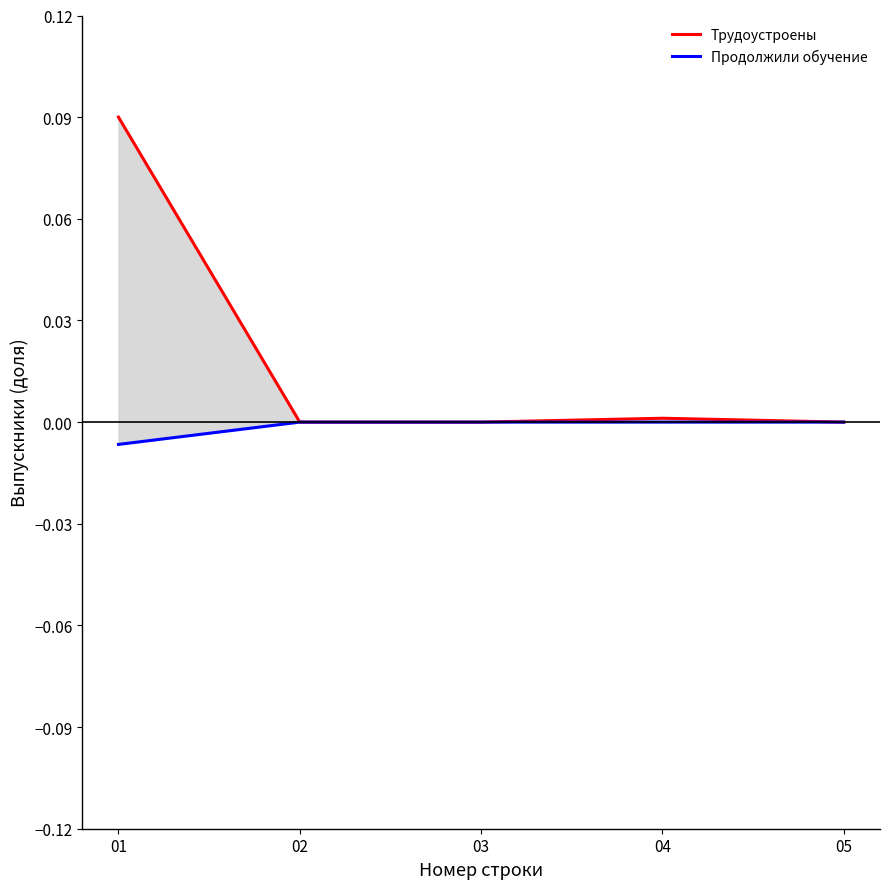

Reading left to right, list all the values displayed in this chart.

Трудоустроены: 01=0.1	02=0.0	03=0.0	04=0.0	05=0.0
Продолжили обучение: 01=-0.0	02=-0.0	03=-0.0	04=-0.0	05=-0.0